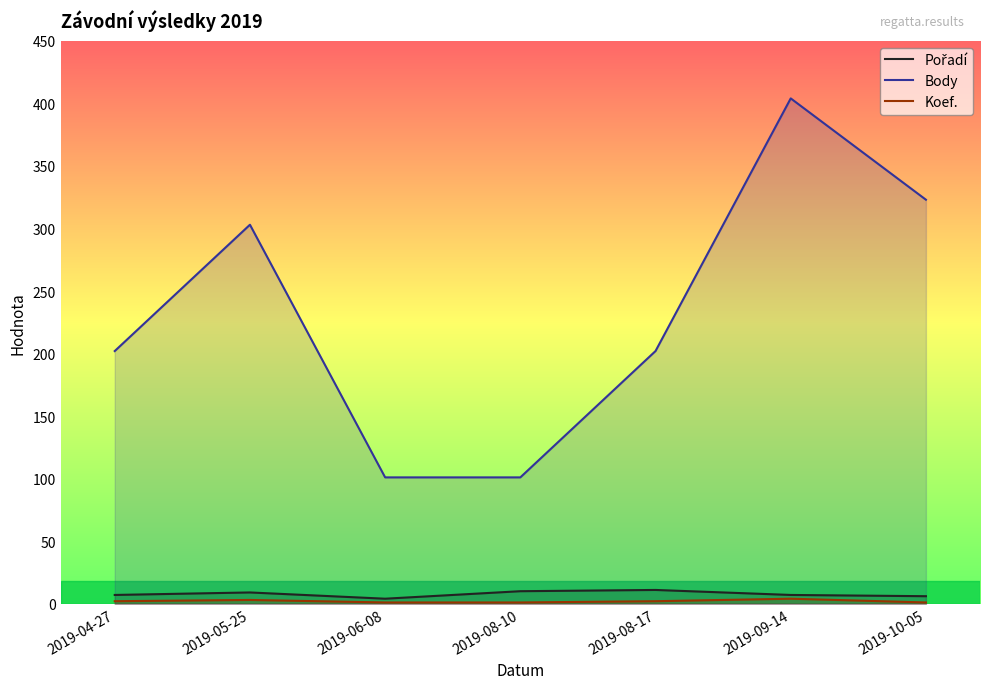

Is the value of Body at 2019-09-14 greater than the value of Koef. at 2019-05-25?

Yes